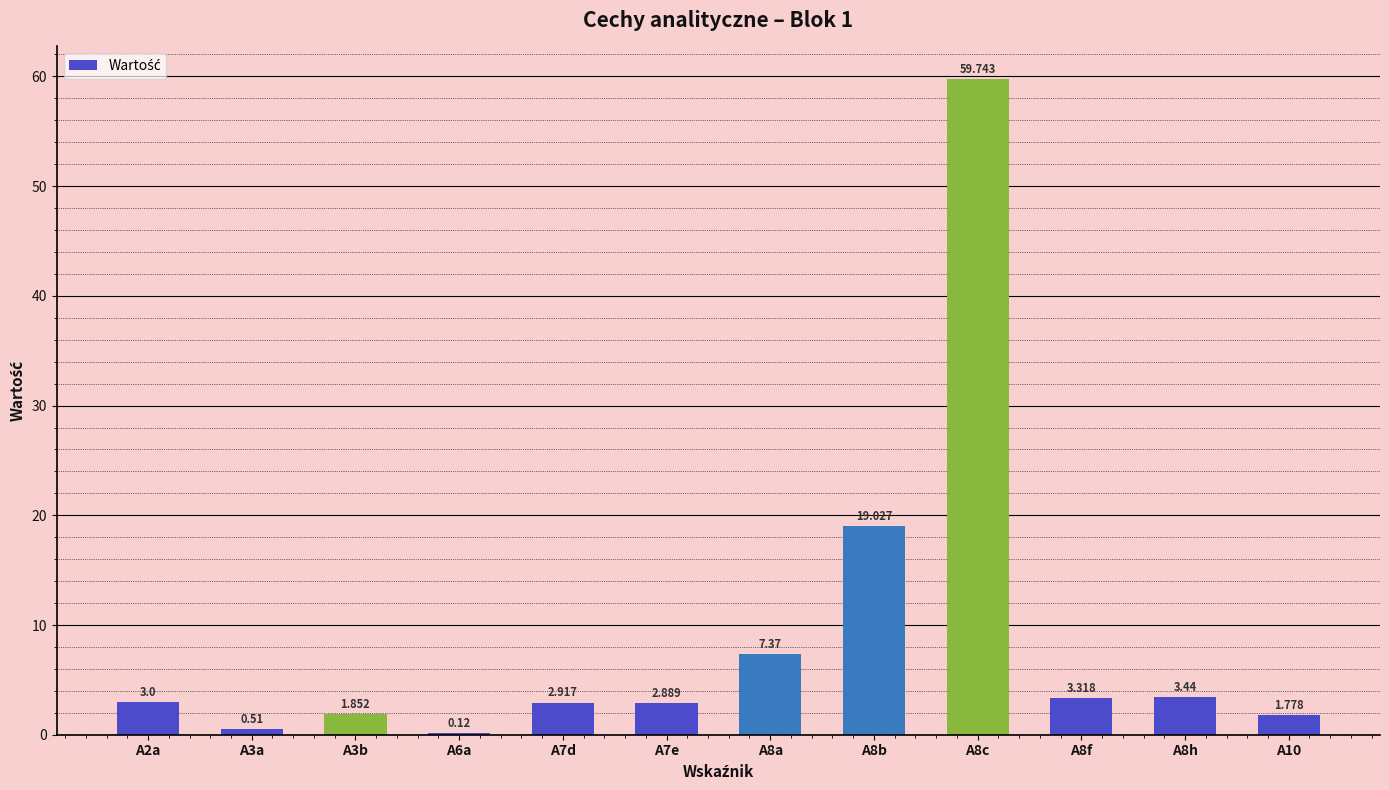

What is the change in value from A3b to A10?

-0.1